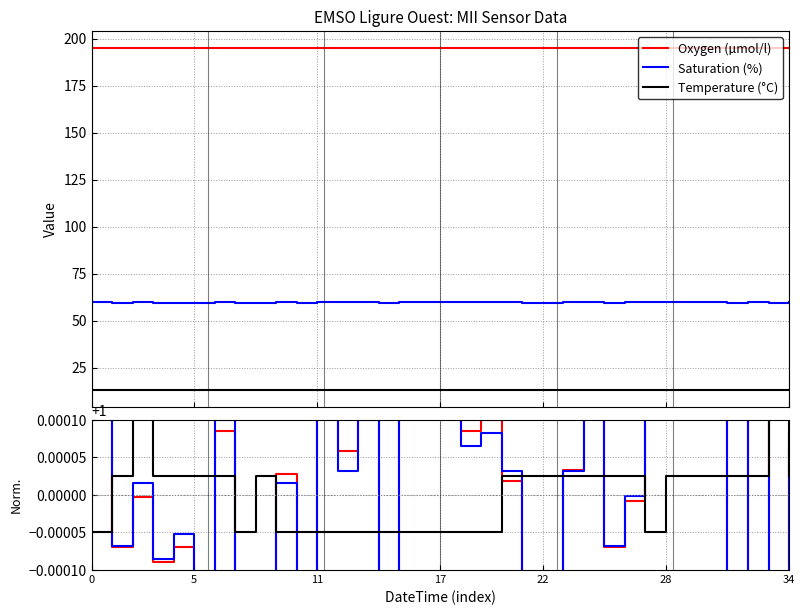

True or false: Oxygen (µmol/l) and Temperature (°C) cross at least once.

False